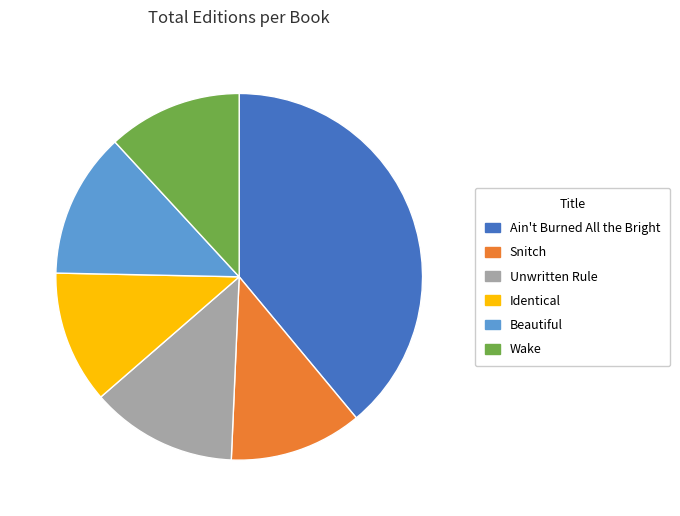

Is it true that Beautiful is 13% of the pie?

True